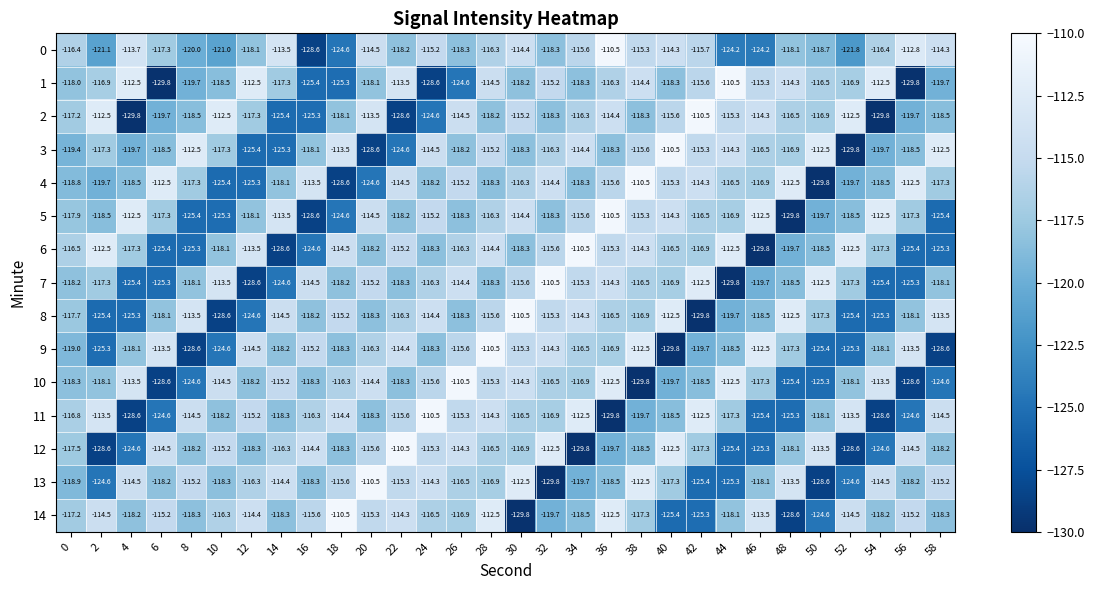

At which label is 11 closest to -120?

38